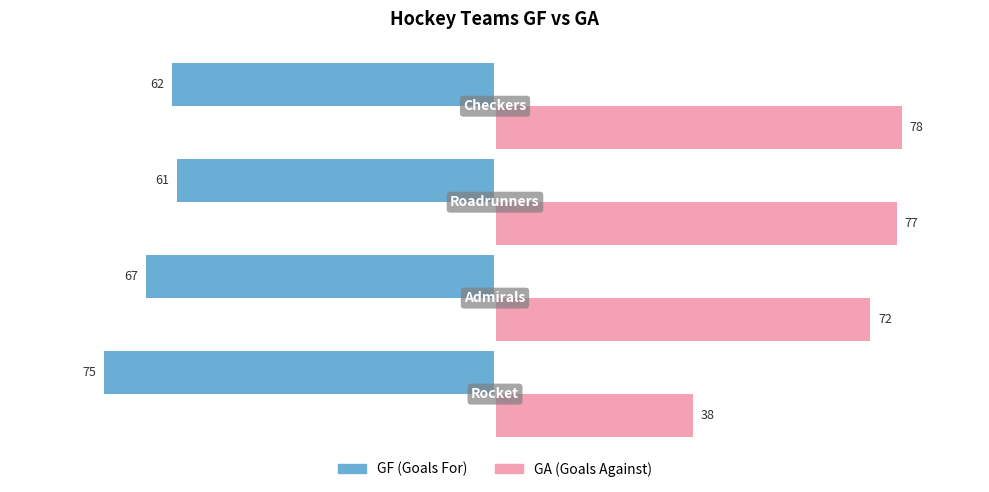

What is the smallest value displayed?

-75